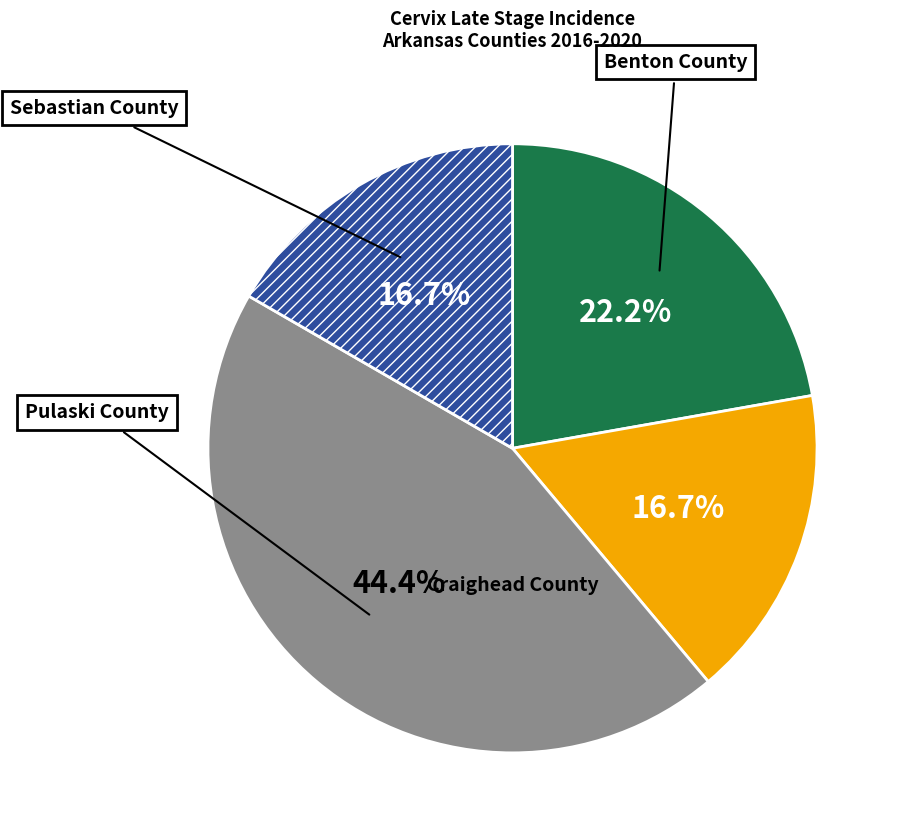

What is the smallest slice in the pie chart?

Craighead County